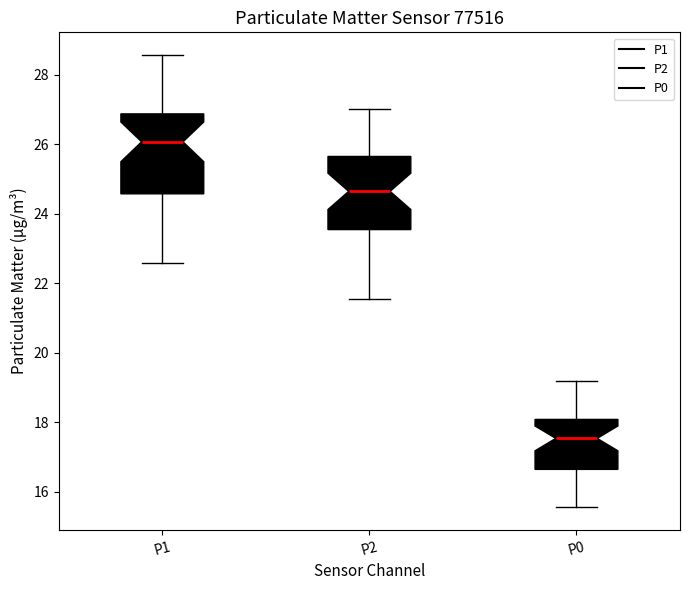

Reading left to right, transcribe this box plot: for each box, give where its median line is, the range the box spans, and where its two whiskers end, as read against the y-axis. The values are not printed on the chart, so give them approximately, as read against the axis.

P1: median 26.0, box 24.6 to 26.8, whiskers 22.6 to 28.6
P2: median 24.6, box 23.6 to 25.6, whiskers 21.6 to 27.0
P0: median 17.6, box 16.6 to 18.0, whiskers 15.6 to 19.2